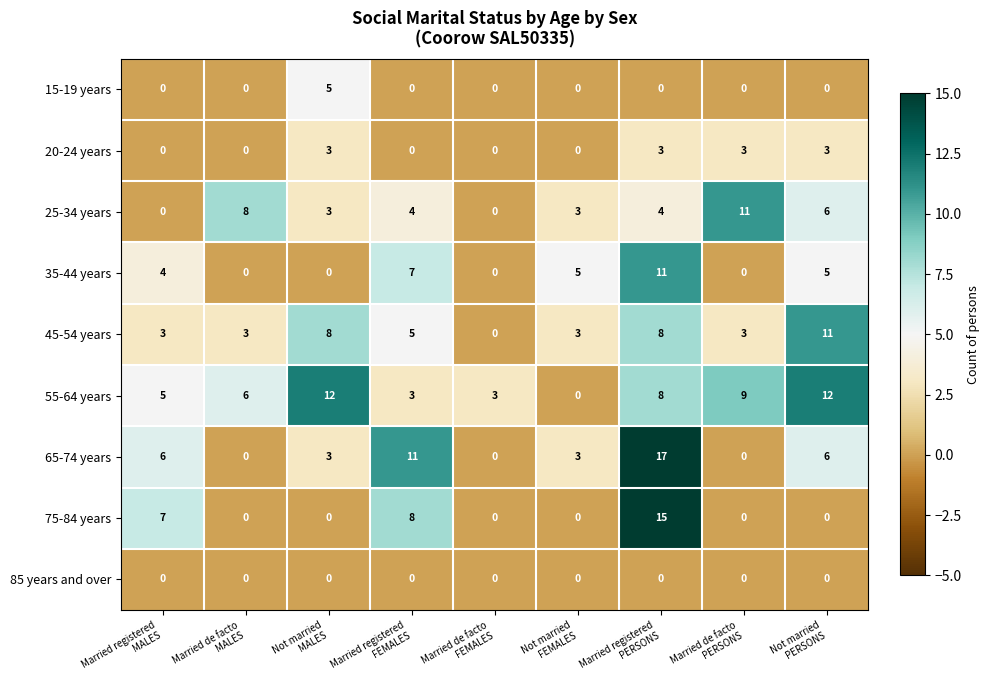

Which series has the largest total across all categories?

55-64 years